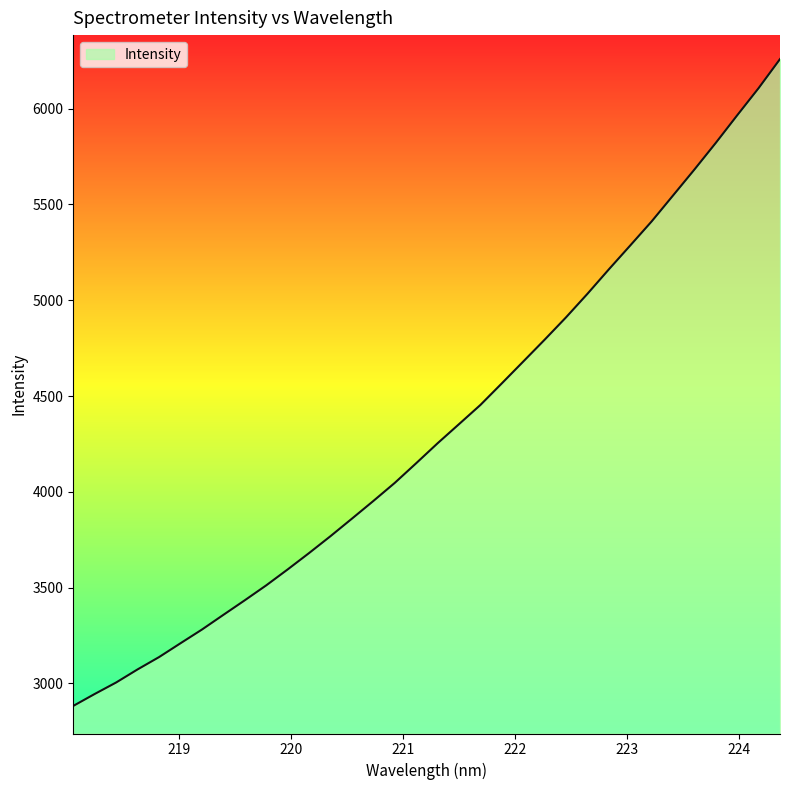

How many lines are shown in the chart?

1